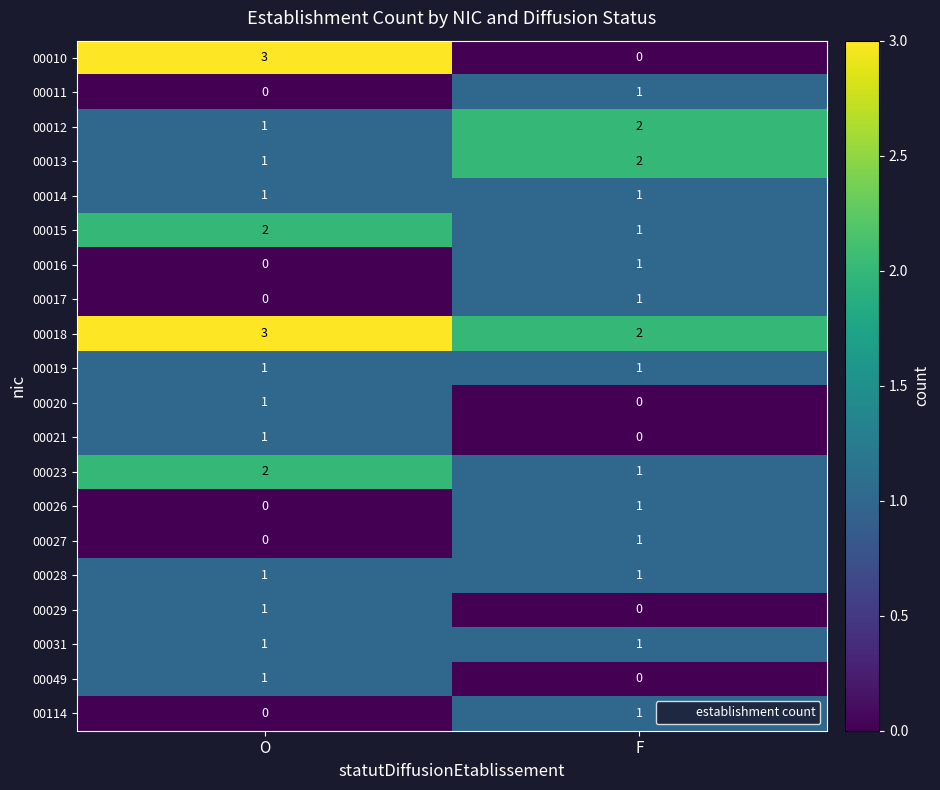

List the labels in order of 00026 value, smallest first.

O, F